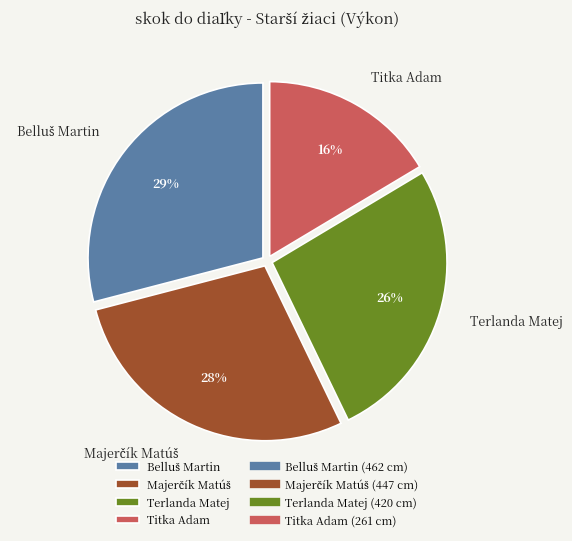

To the nearest percent, what percentage of the pie is Titka Adam?

16%